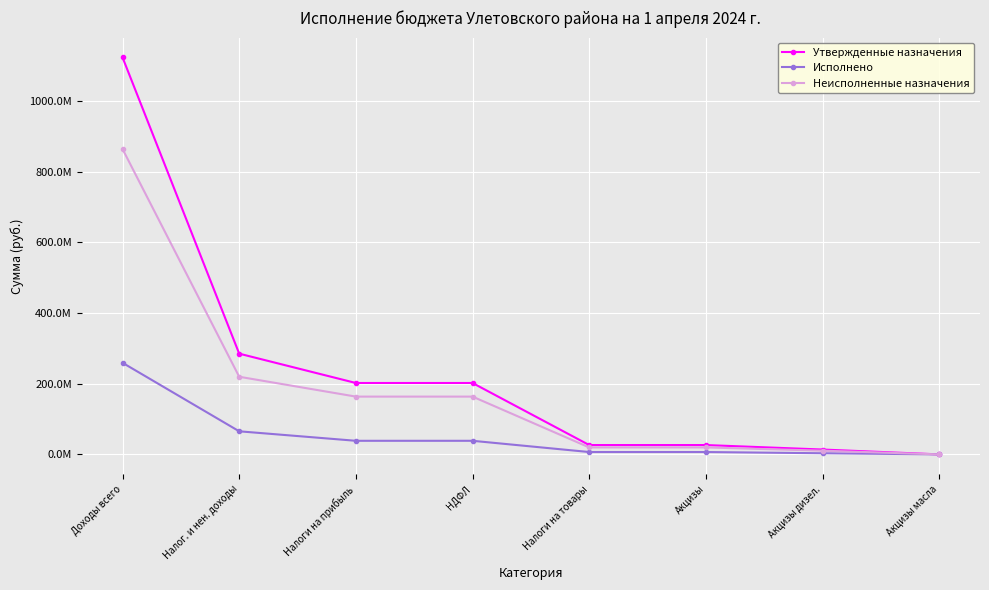

What position from the right is Акцизы?

3